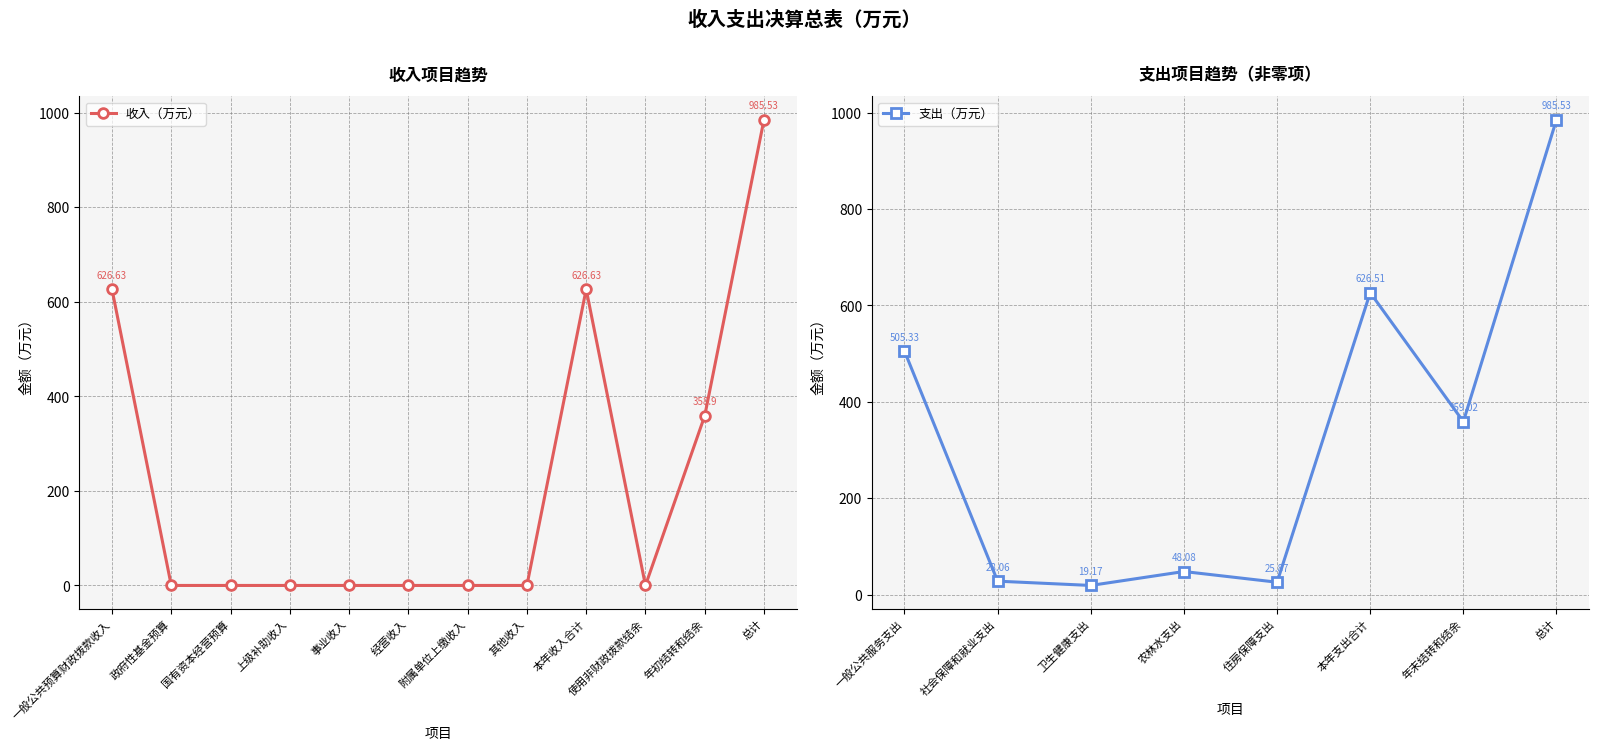

What is the label of the 6th point from the right?

附属单位上缴收入